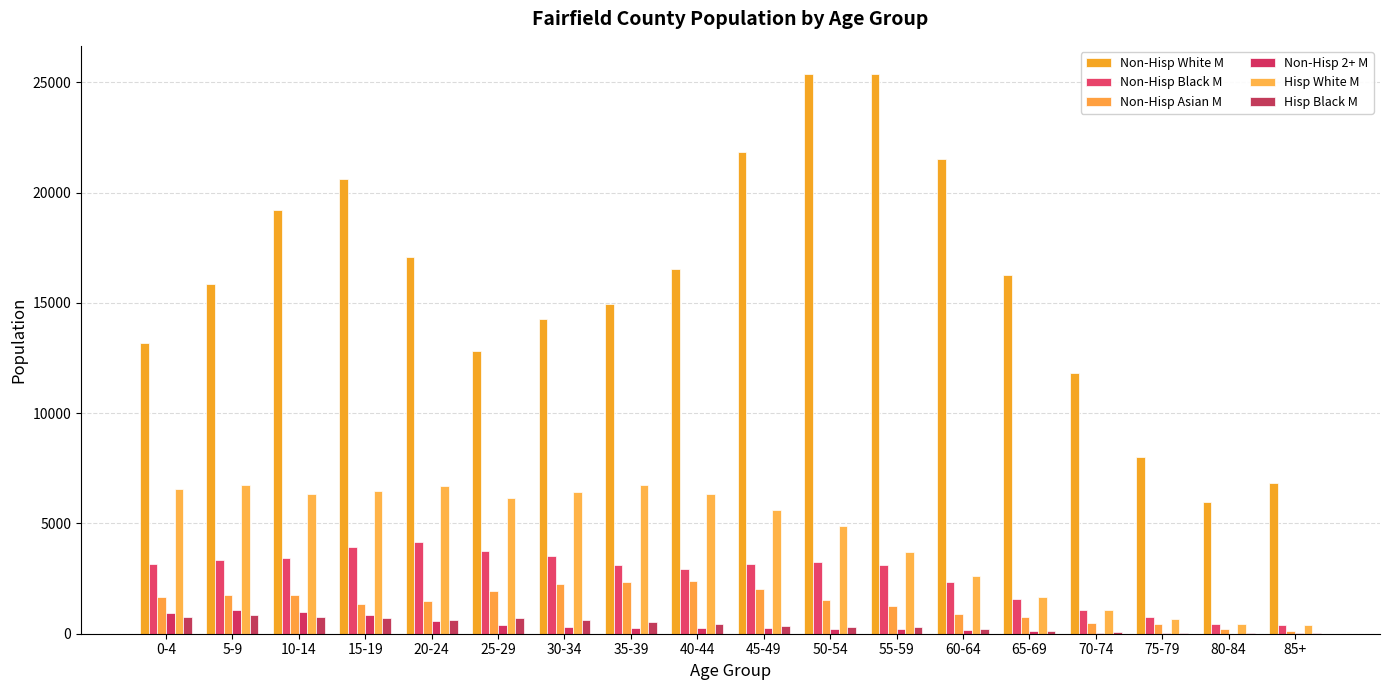

Are the bars horizontal?

No